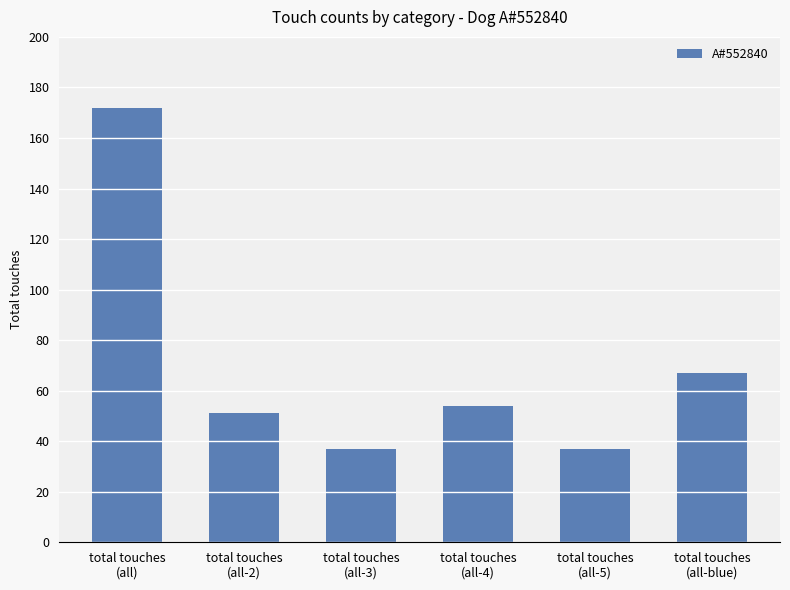

What is the difference between the second highest and minimum values?

30